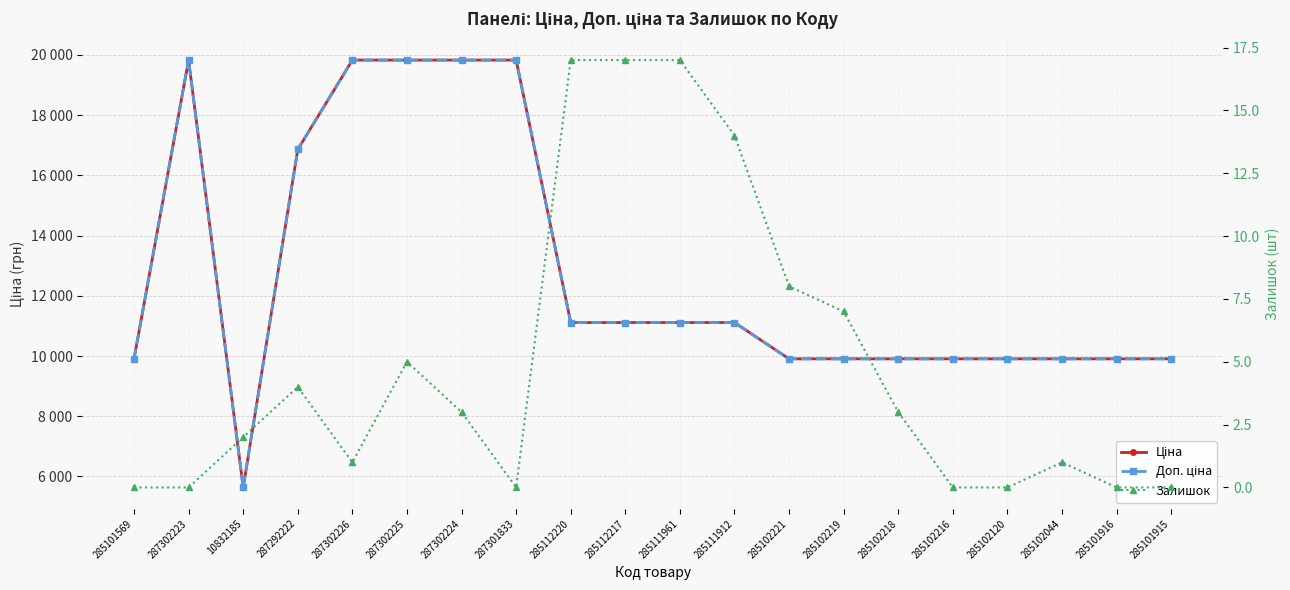

What are all the series names shown in the legend?

Ціна, Доп. ціна, Залишок